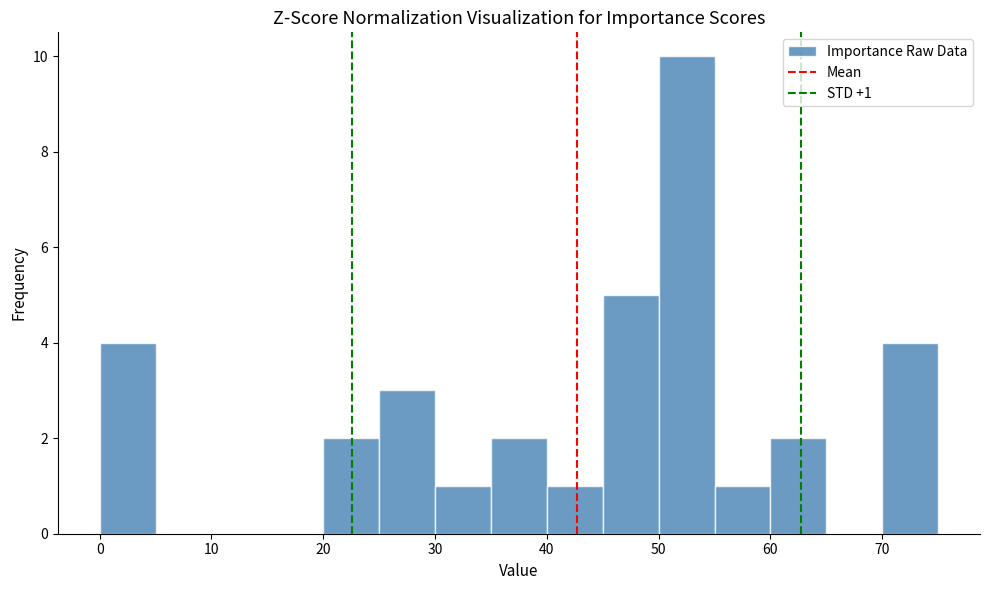

Over which range of the x-axis is the bar tallest?

50 to 55